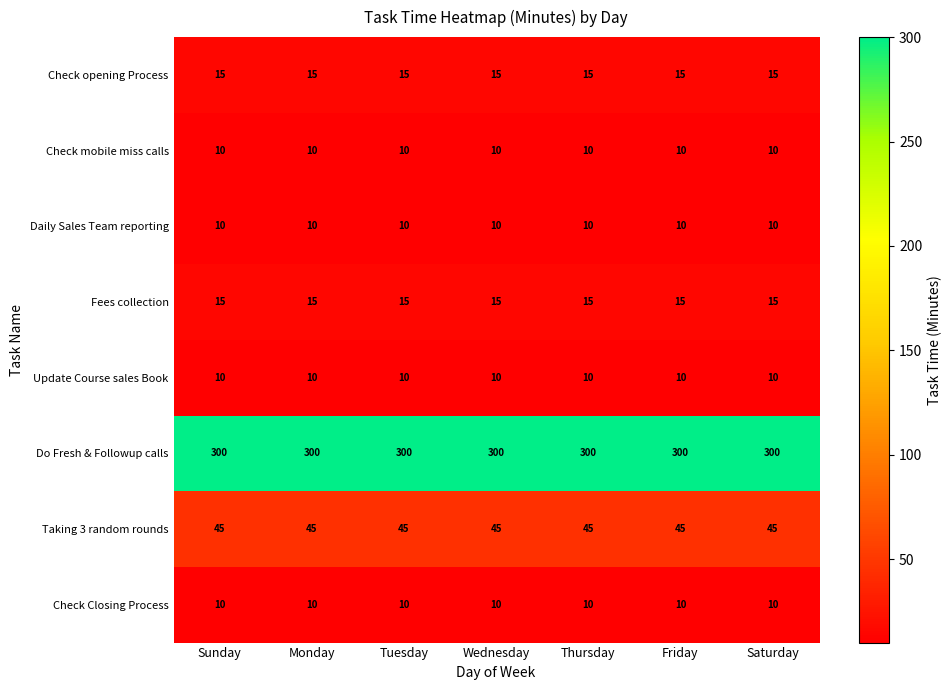

What is the lowest value of the Do Fresh & Followup calls series?

300